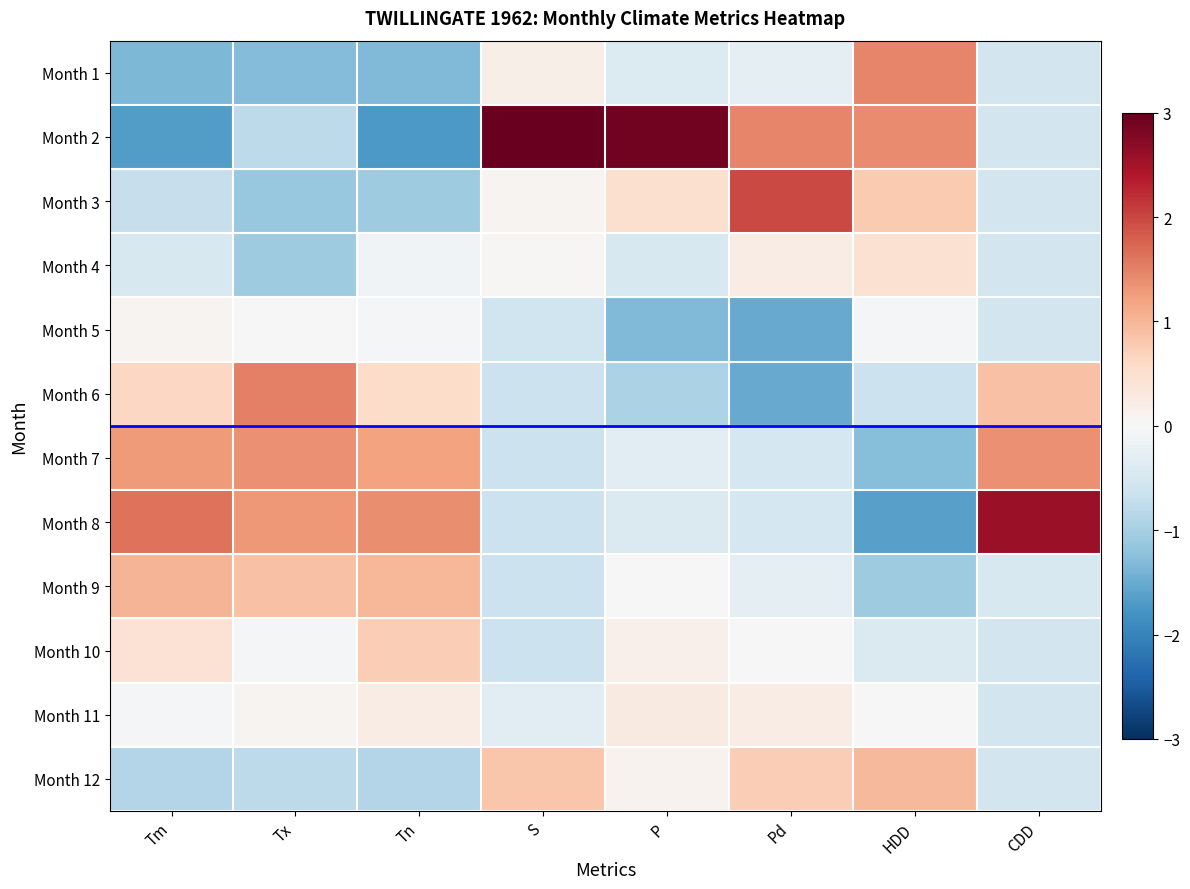

How many categories are shown in the chart?

8